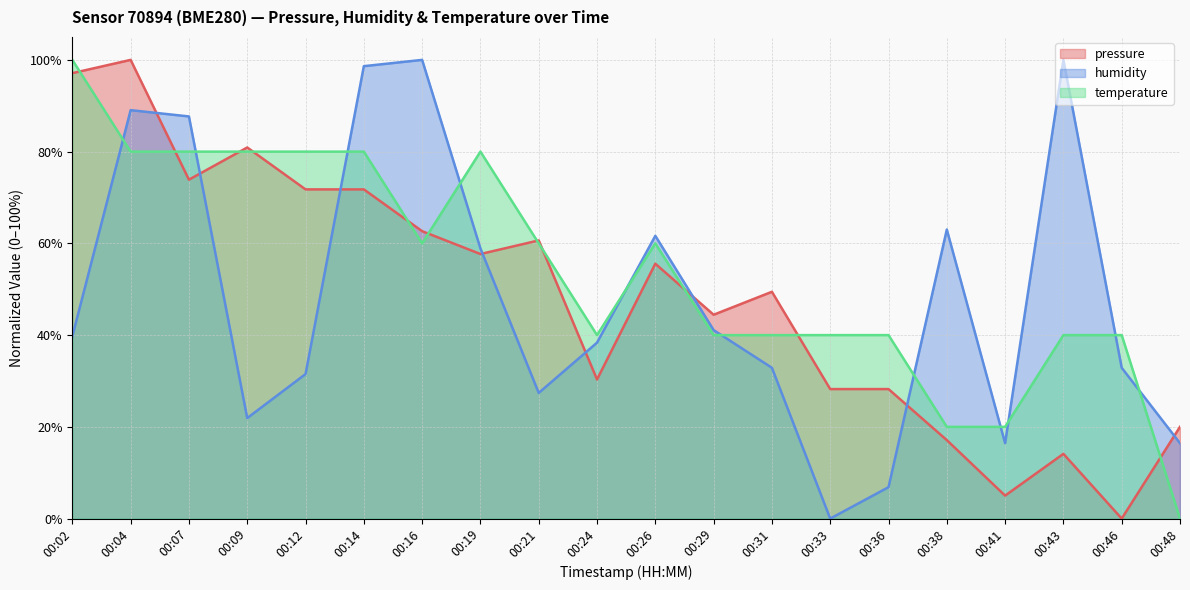

How many values in the temperature series are below 59?

10